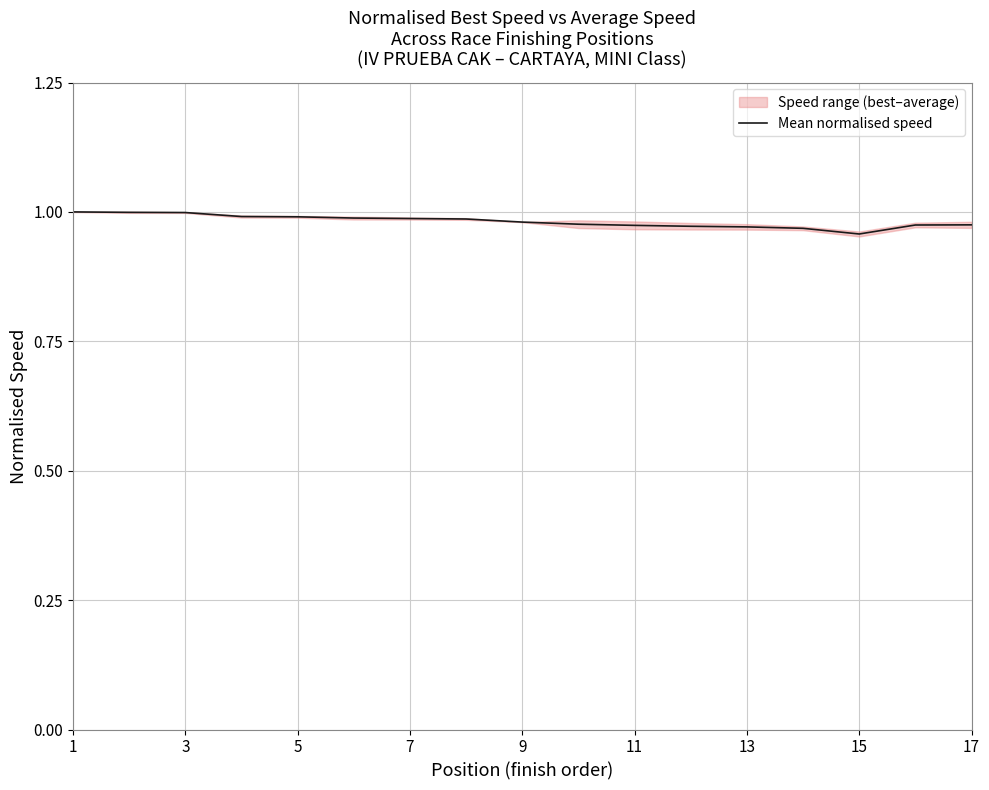

What is the greatest value displayed?

1.0